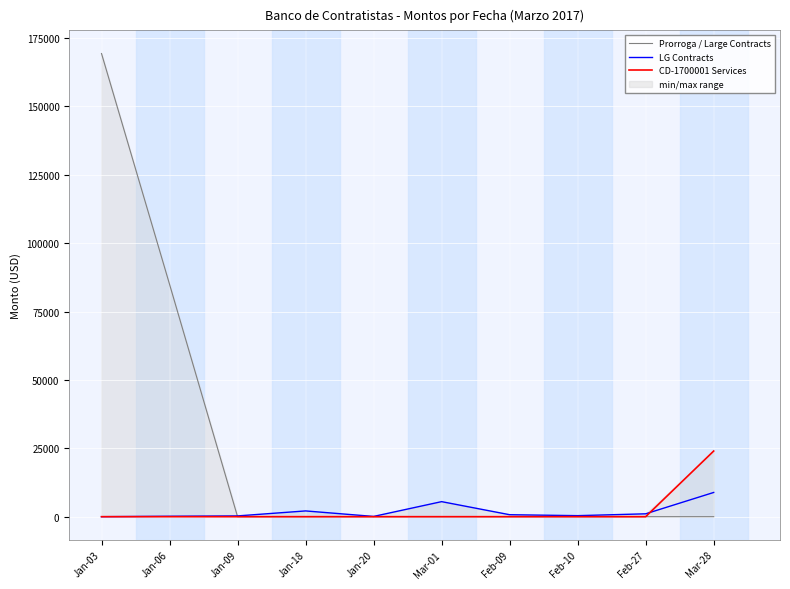

How many data points in LG Contracts are above 722?

5